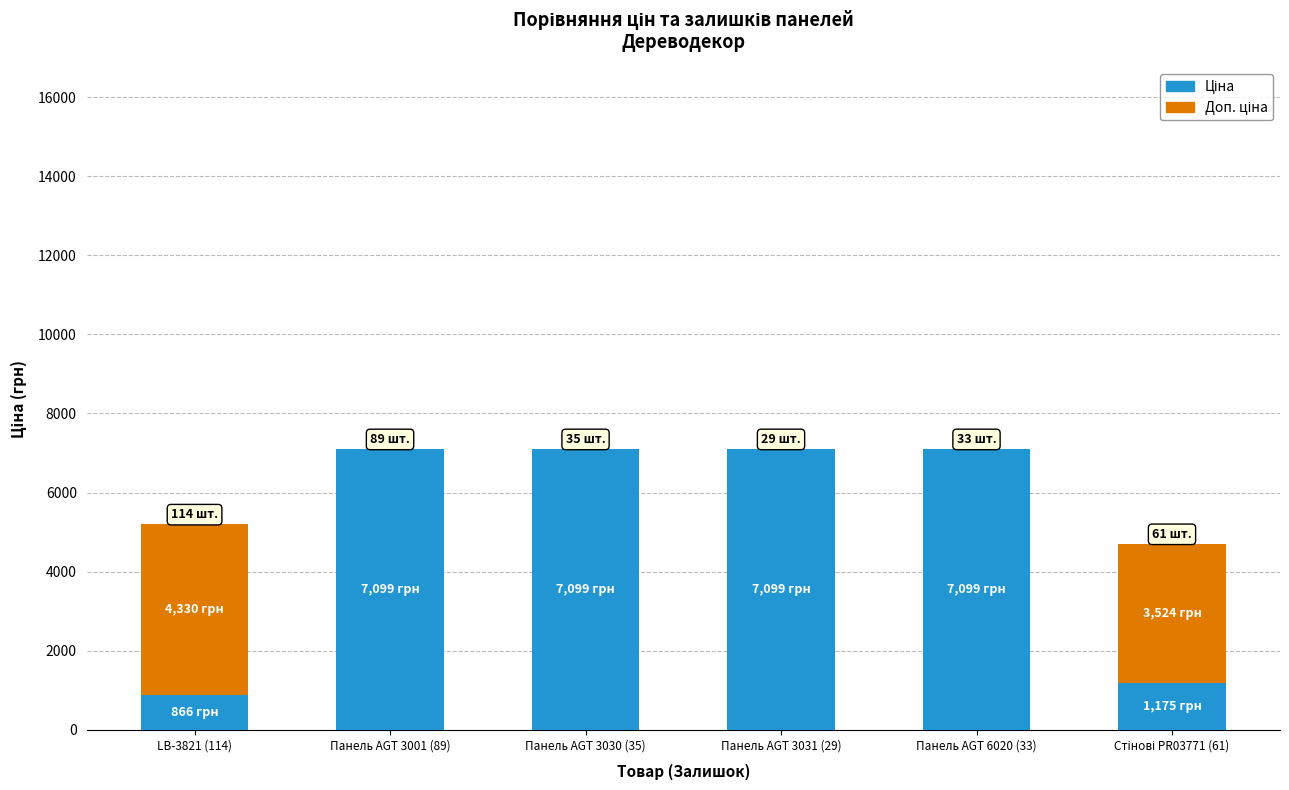

What is the total value across all series at Панель AGT 6020 (33)?

7098.8